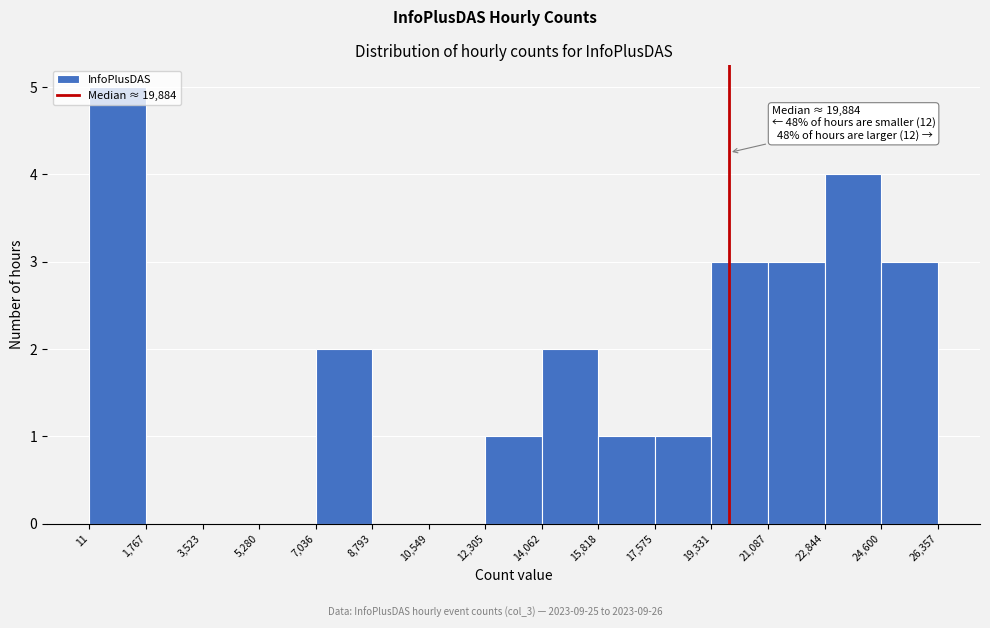

Over which range of the x-axis is the bar tallest?

11 to 1,767